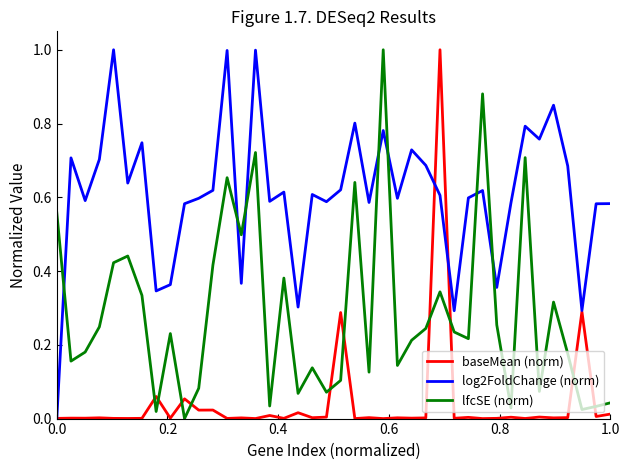

What are all the series names shown in the legend?

baseMean (norm), log2FoldChange (norm), lfcSE (norm)